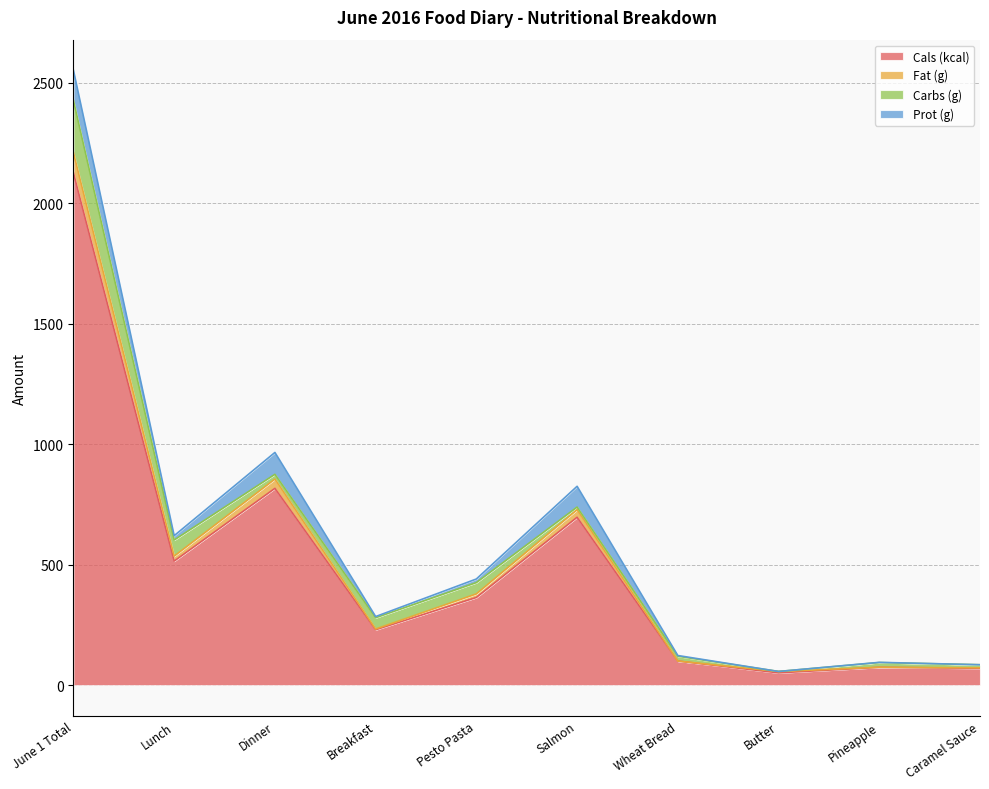

What position from the right is Butter?

3